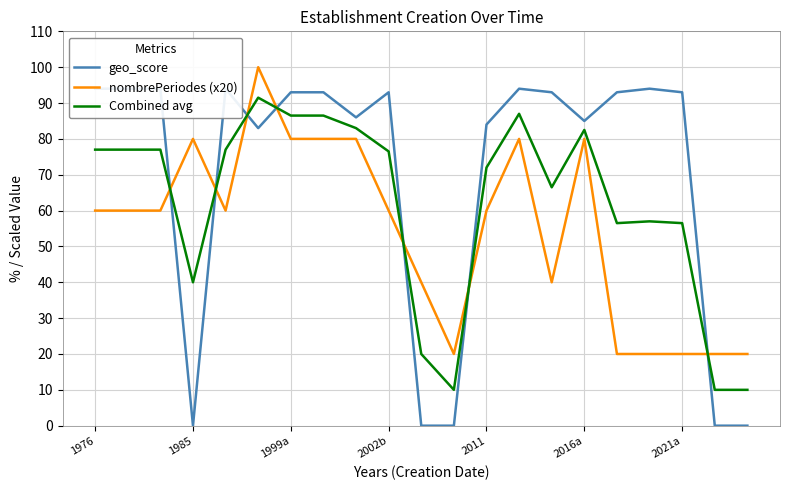

What is the minimum value for Combined avg?

10.0